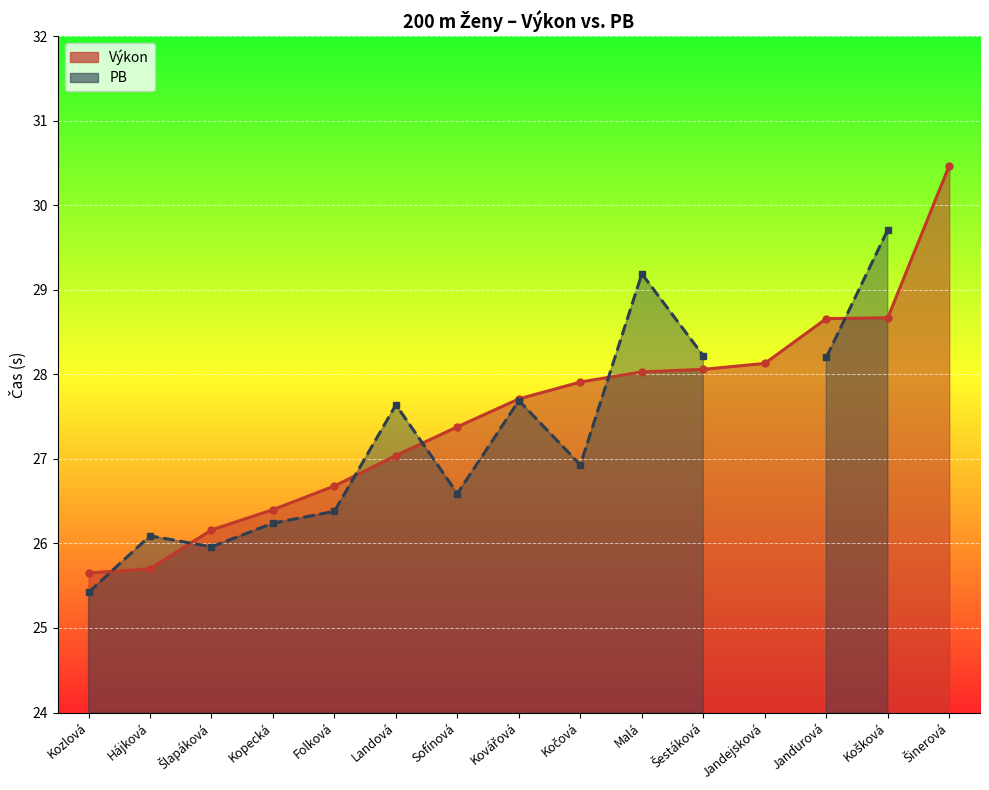

The chart shows a value of 36.9 at Kopecká. True or false?

False